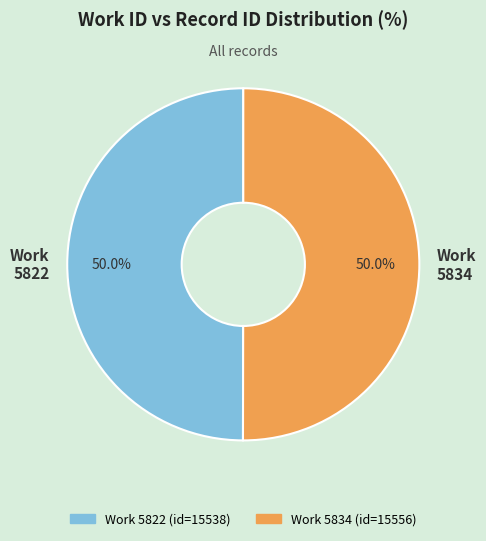

Combined, what portion of the pie is Work 5822 and Work 5834?

100.0%